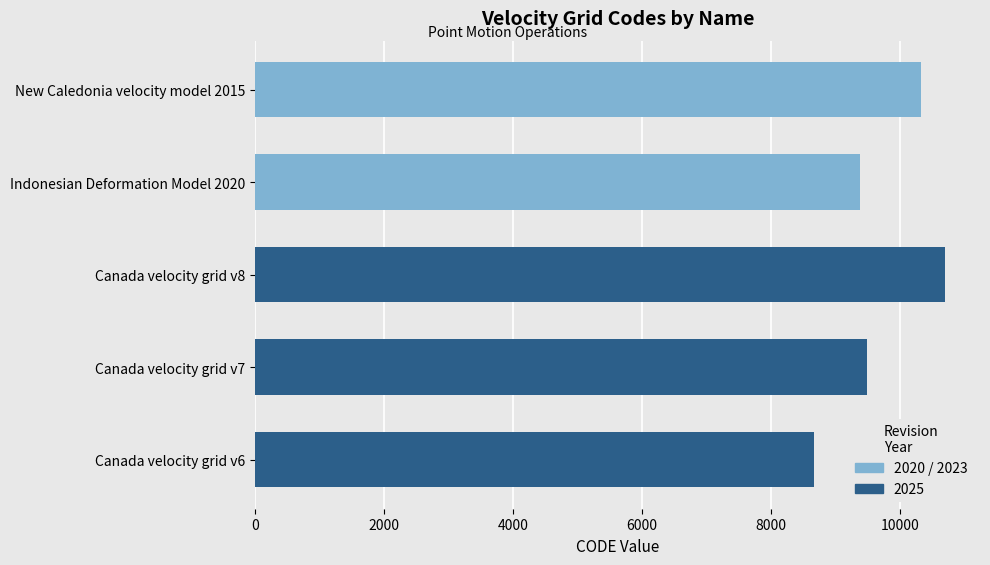

The value at Canada velocity grid v6 is 8676. True or false?

True